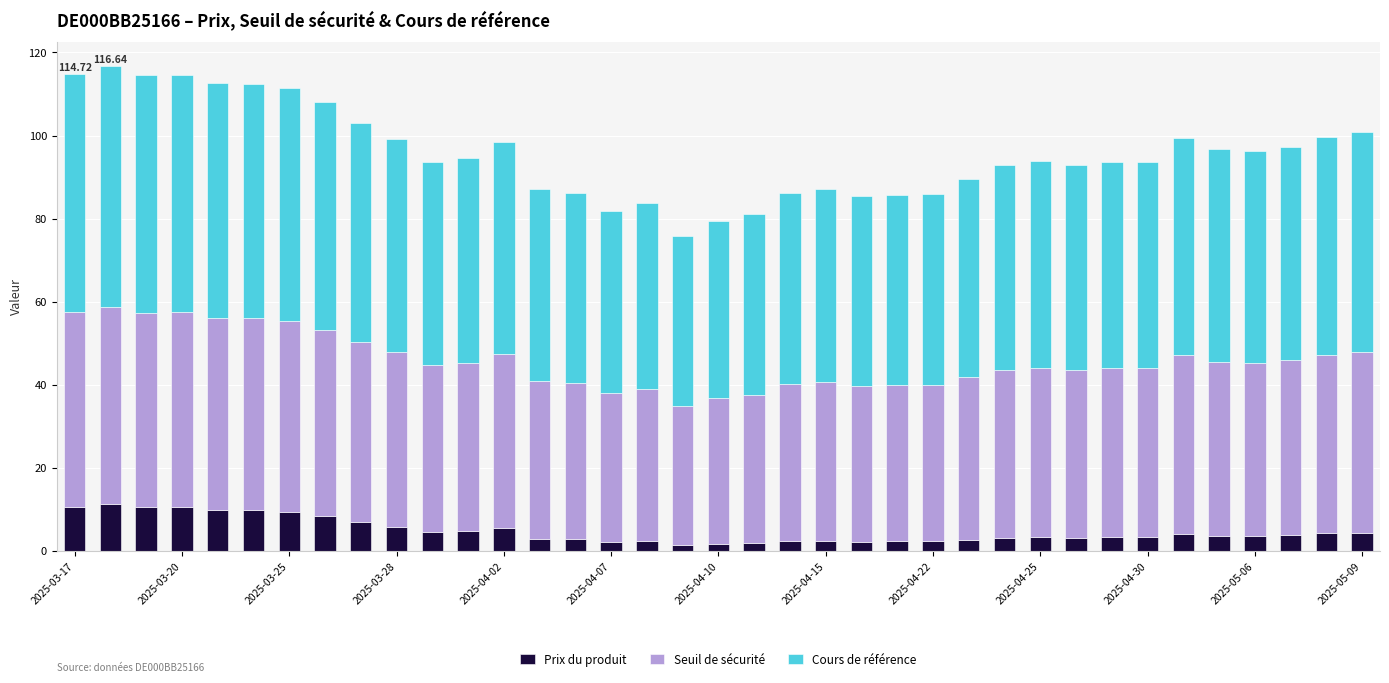

What is the sum of all Prix du produit values?

178.5